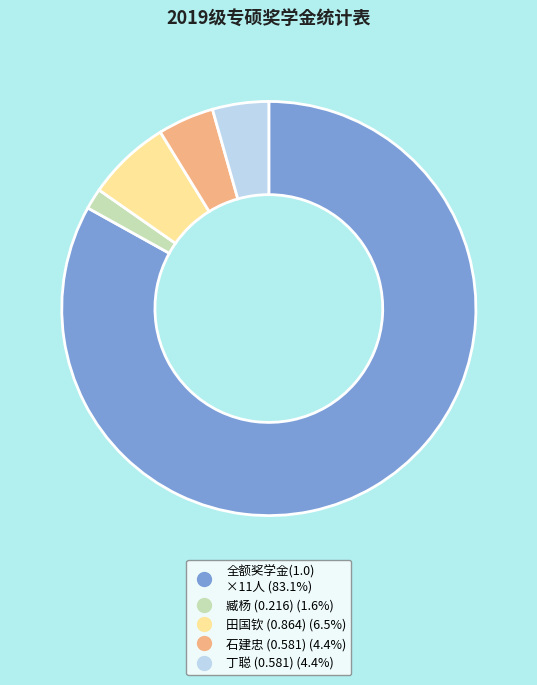

Is there any slice that represents more than half of the pie?

Yes